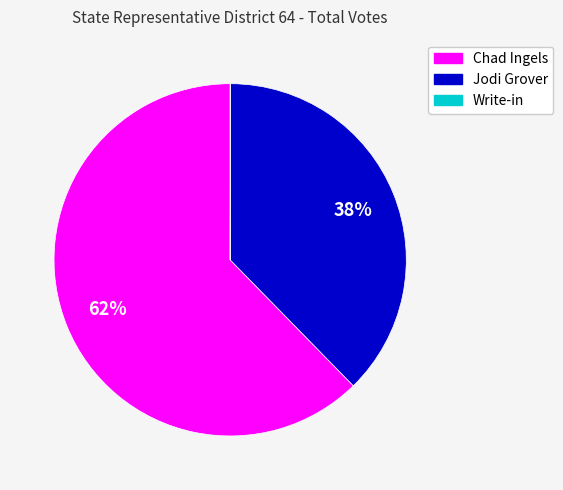

True or false: Chad Ingels accounts for 62% of the total.

True